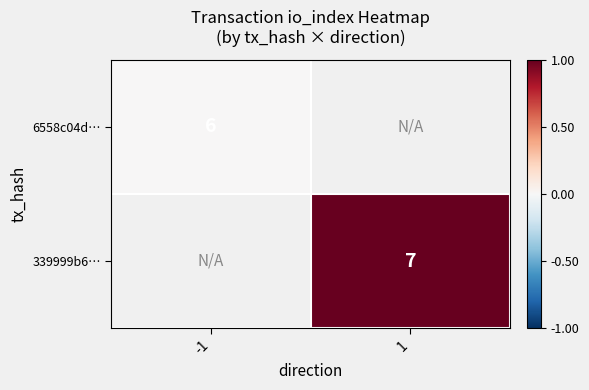

Between 1 and -1, which is larger?

-1